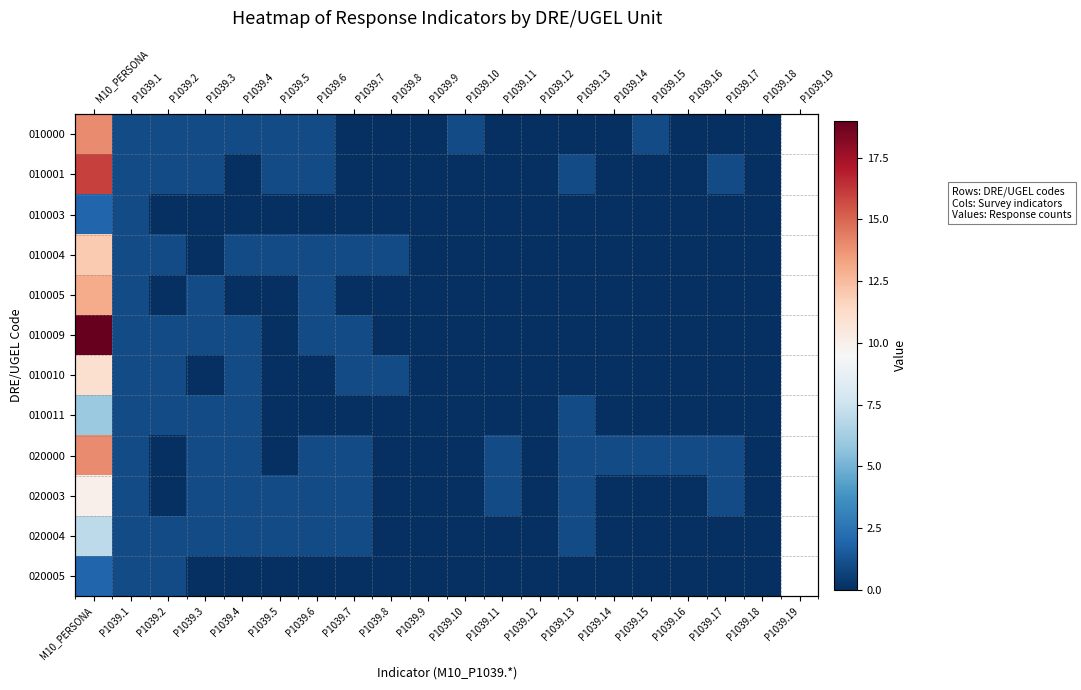

What is the difference between the 010010 values at P1039.17 and P1039.2?

1